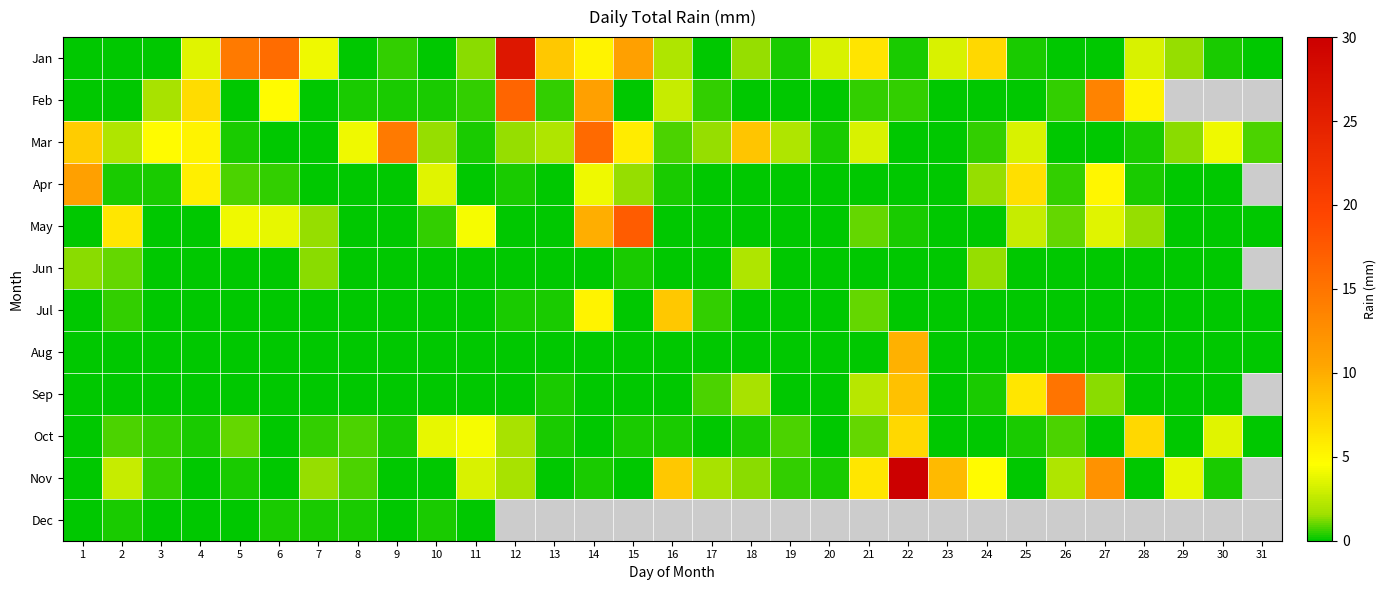

The value of Sep at 16 is 0.0. True or false?

True